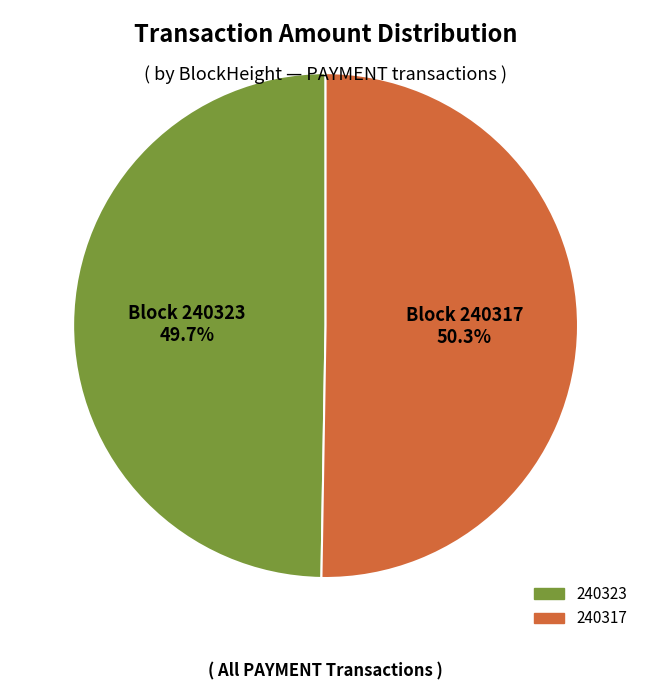

Which has a higher value, 240317 or 240323?

240317